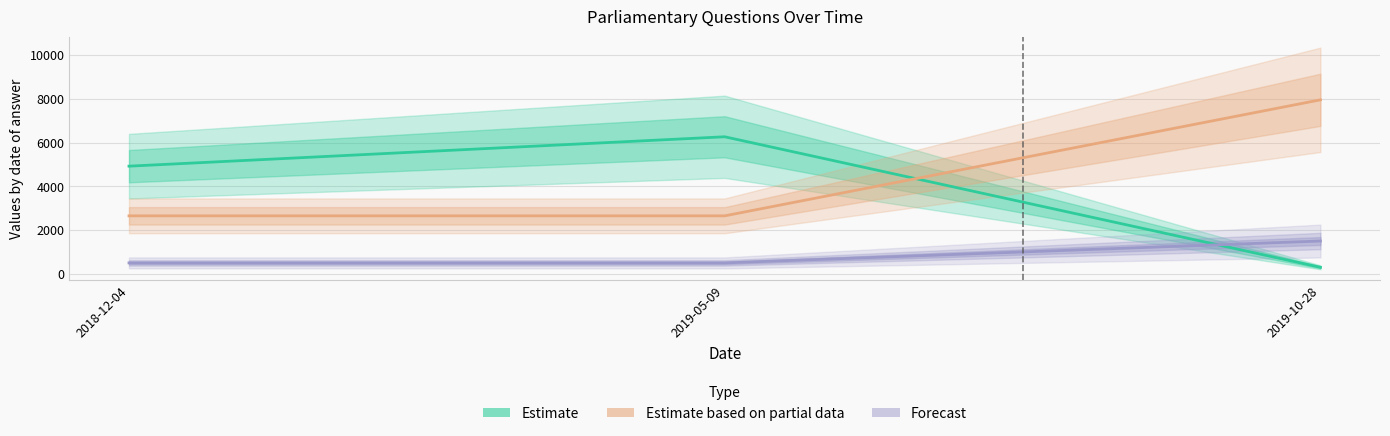

Which has a higher value, 2019-10-28 or 2018-12-04?

2018-12-04